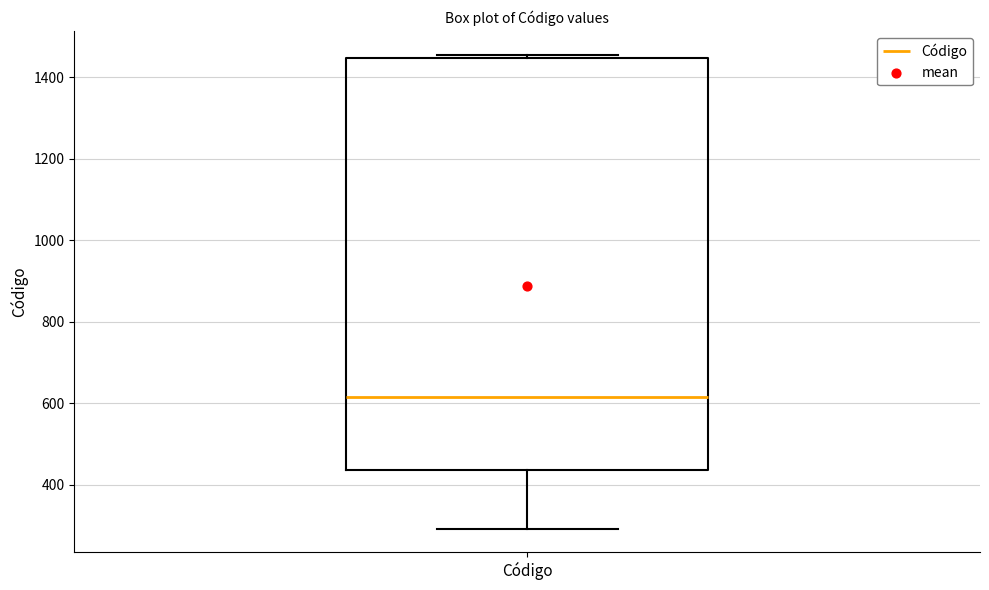

Where does the lower whisker of the box for Código end on the y-axis? The values are not printed on the chart, so give them approximately, as read against the axis.

300